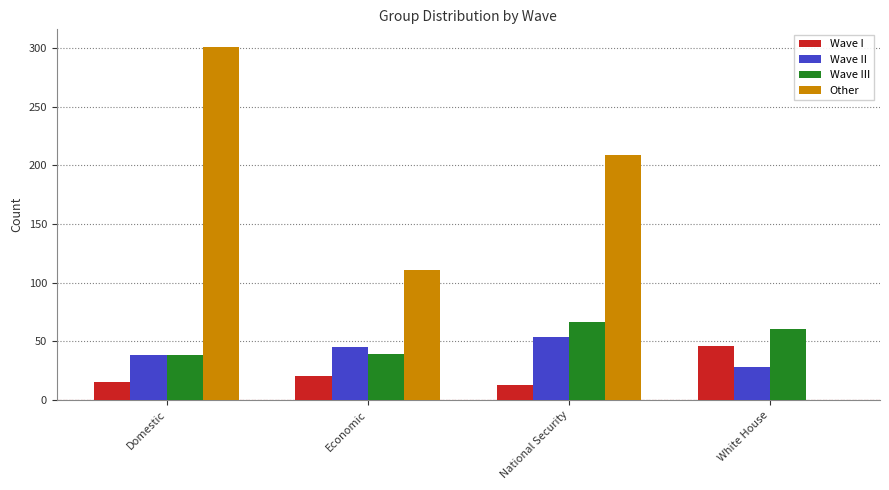

At which category is the sum across all series the highest?

Domestic